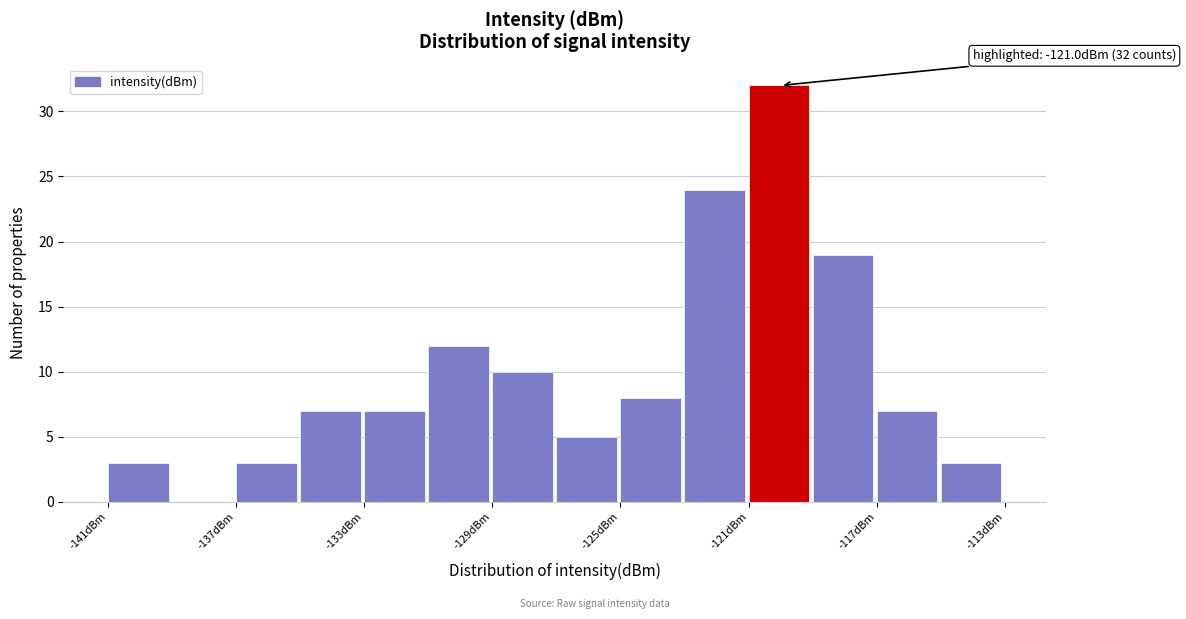

Over which range of the x-axis is the bar tallest?

-121 to -119